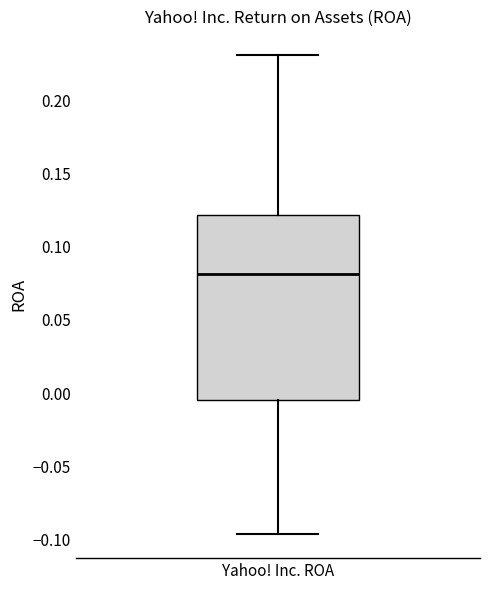

Transcribe this box plot: give where the median line is, the range the box spans, and where the two whiskers end, as read against the y-axis. The values are not printed on the chart, so give them approximately, as read against the axis.

median 0.080, box -0.005 to 0.120, whiskers -0.095 to 0.230